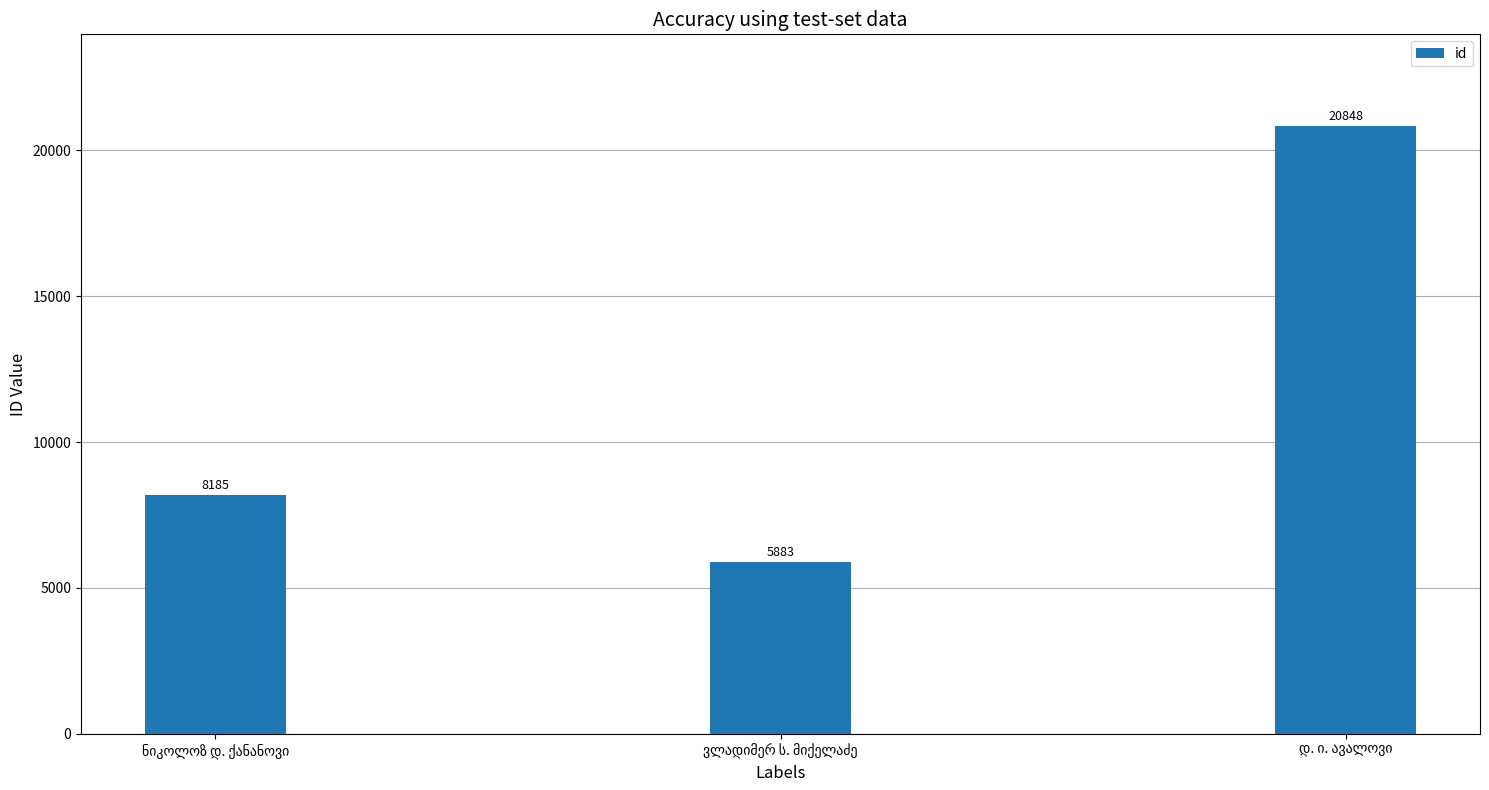

What is the minimum value shown in the chart?

5883